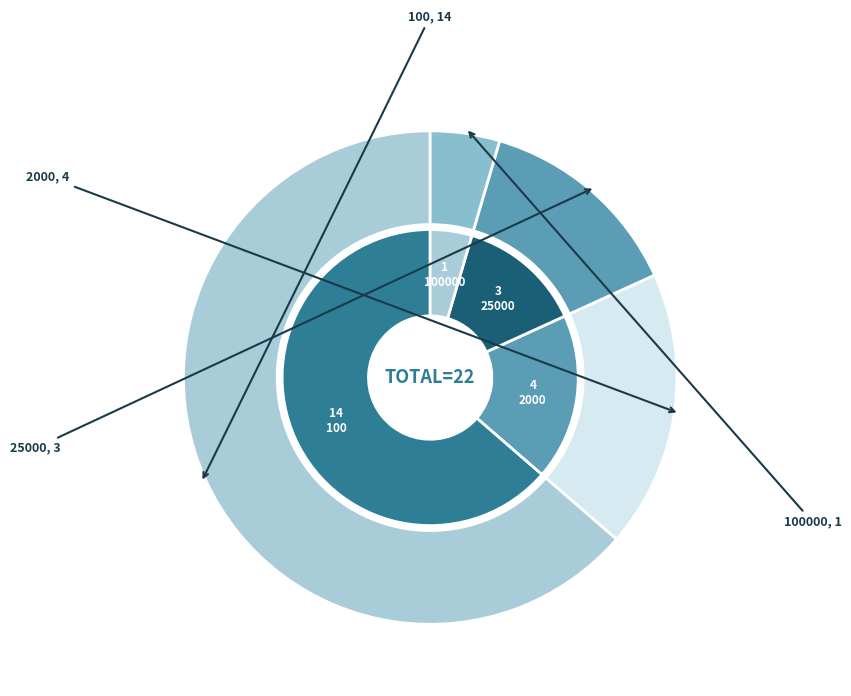

Which slice is the smallest?

100000